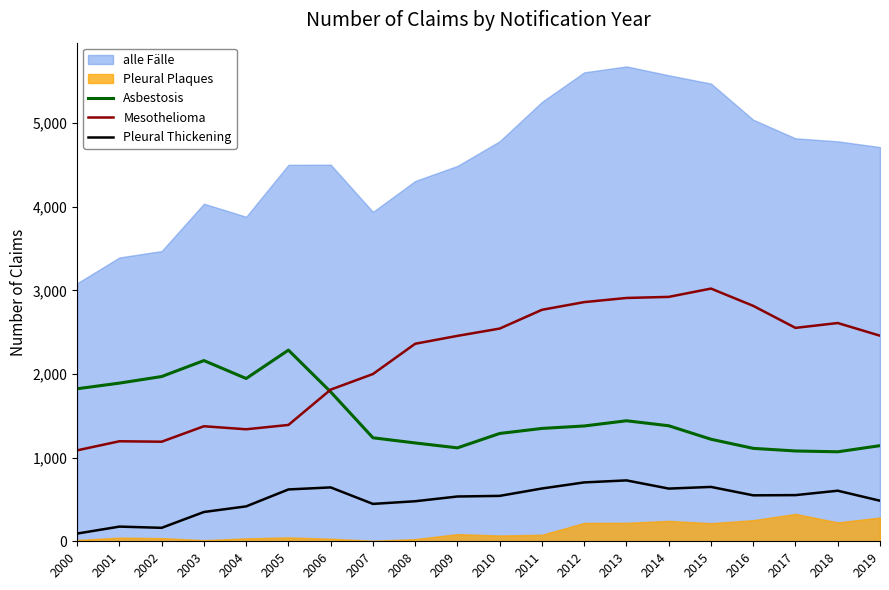

Where is the first local minimum for Asbestosis?

2004